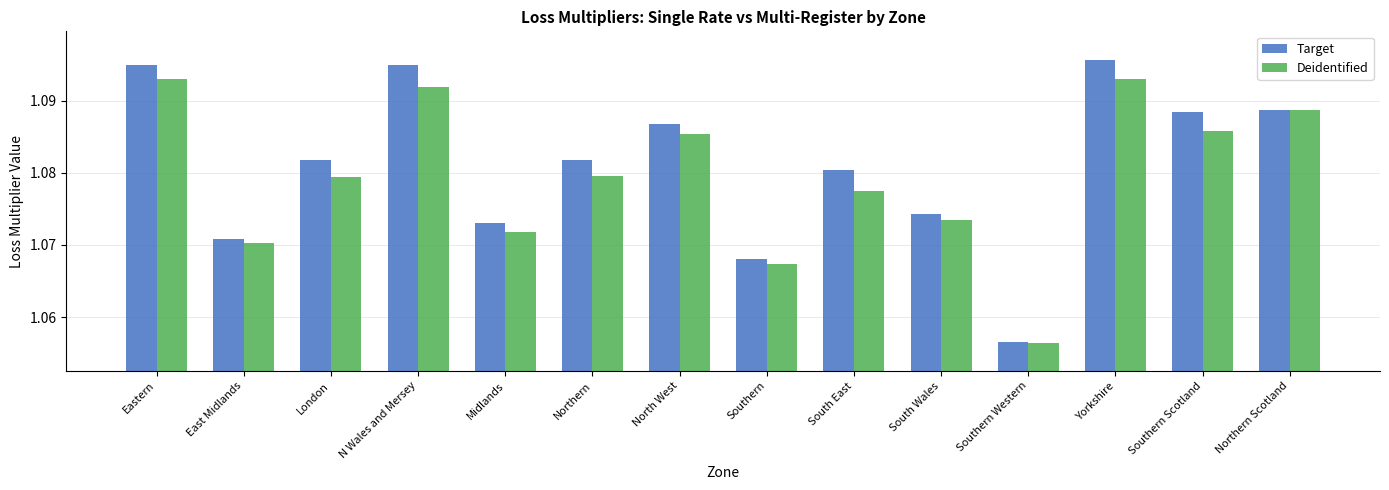

What is the sum of all Deidentified values?

15.1